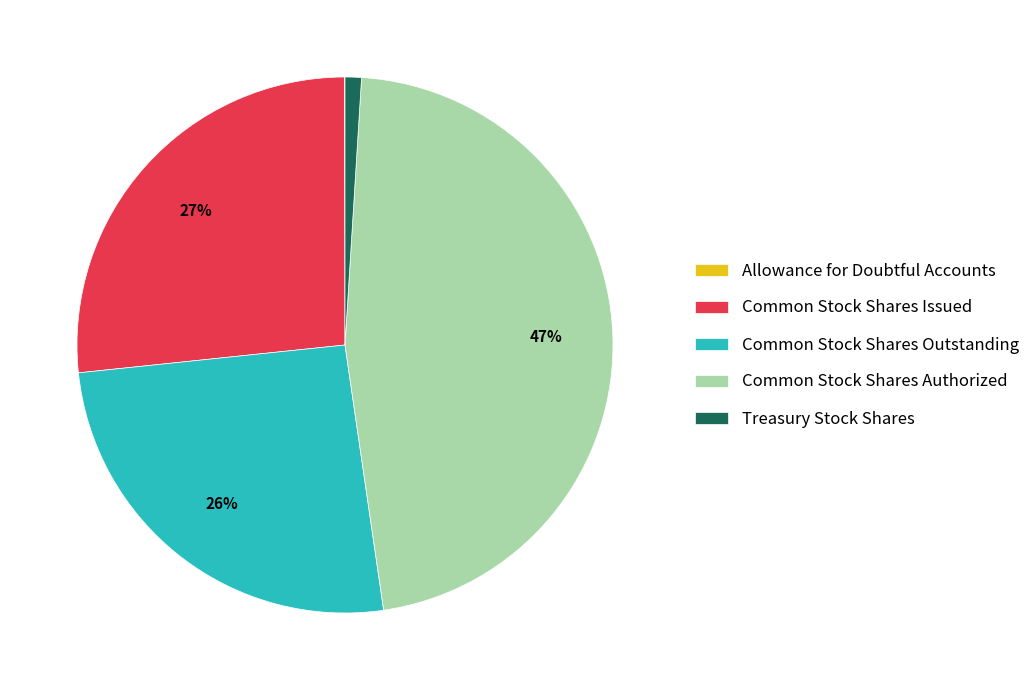

Is the sum of Treasury Stock Shares and Common Stock Shares Outstanding greater than half?

No